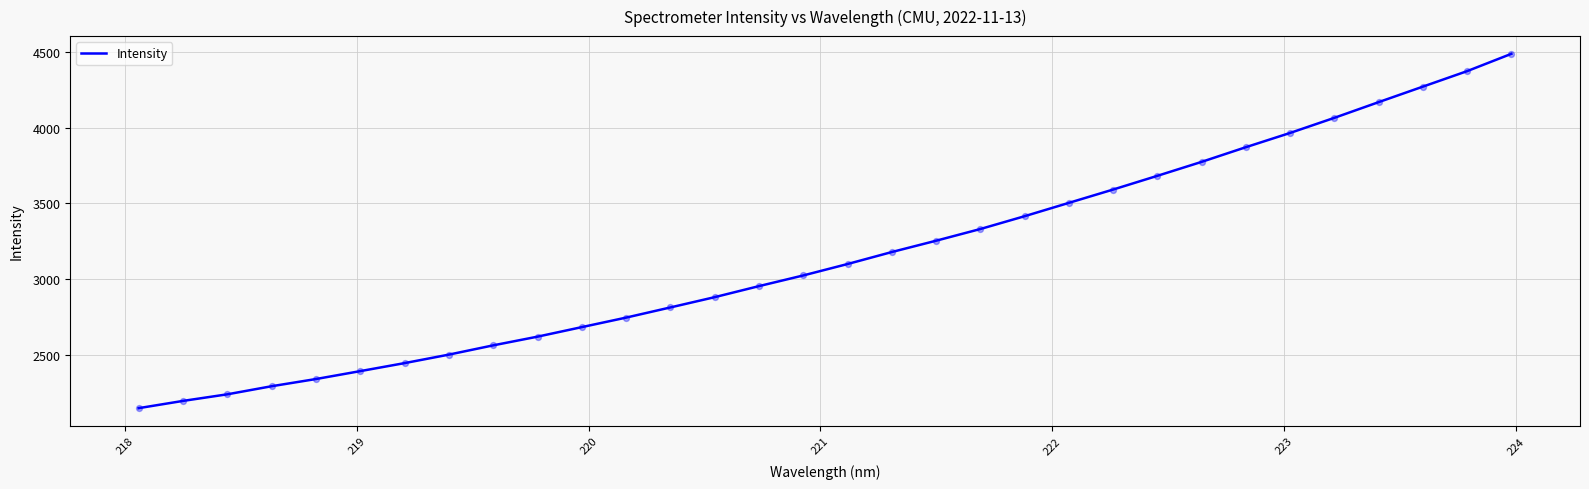

What is the greatest value displayed?

4490.0